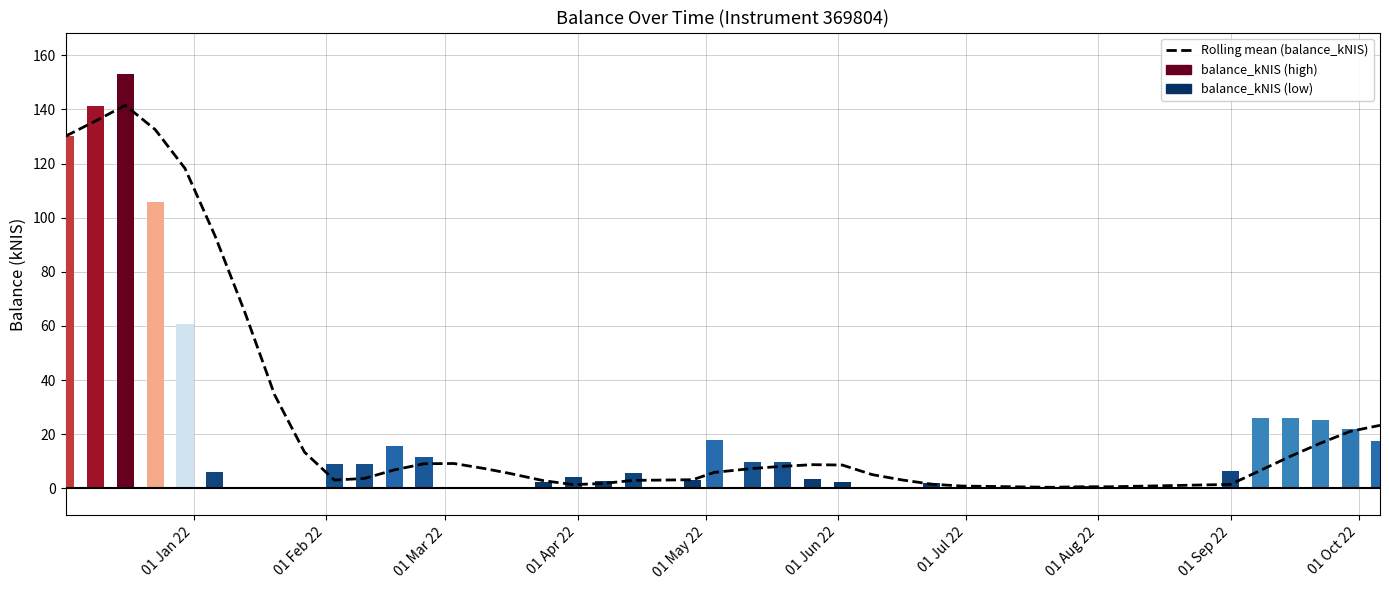

What is the difference between the maximum and minimum values?

141.1